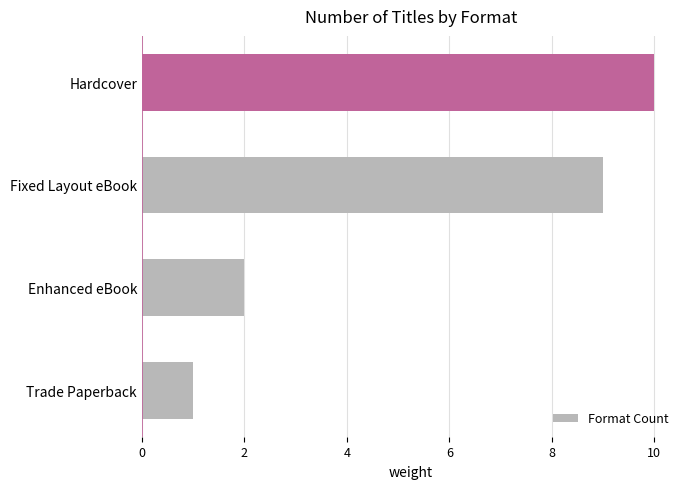

At which category does the chart reach its peak across all series?

Hardcover